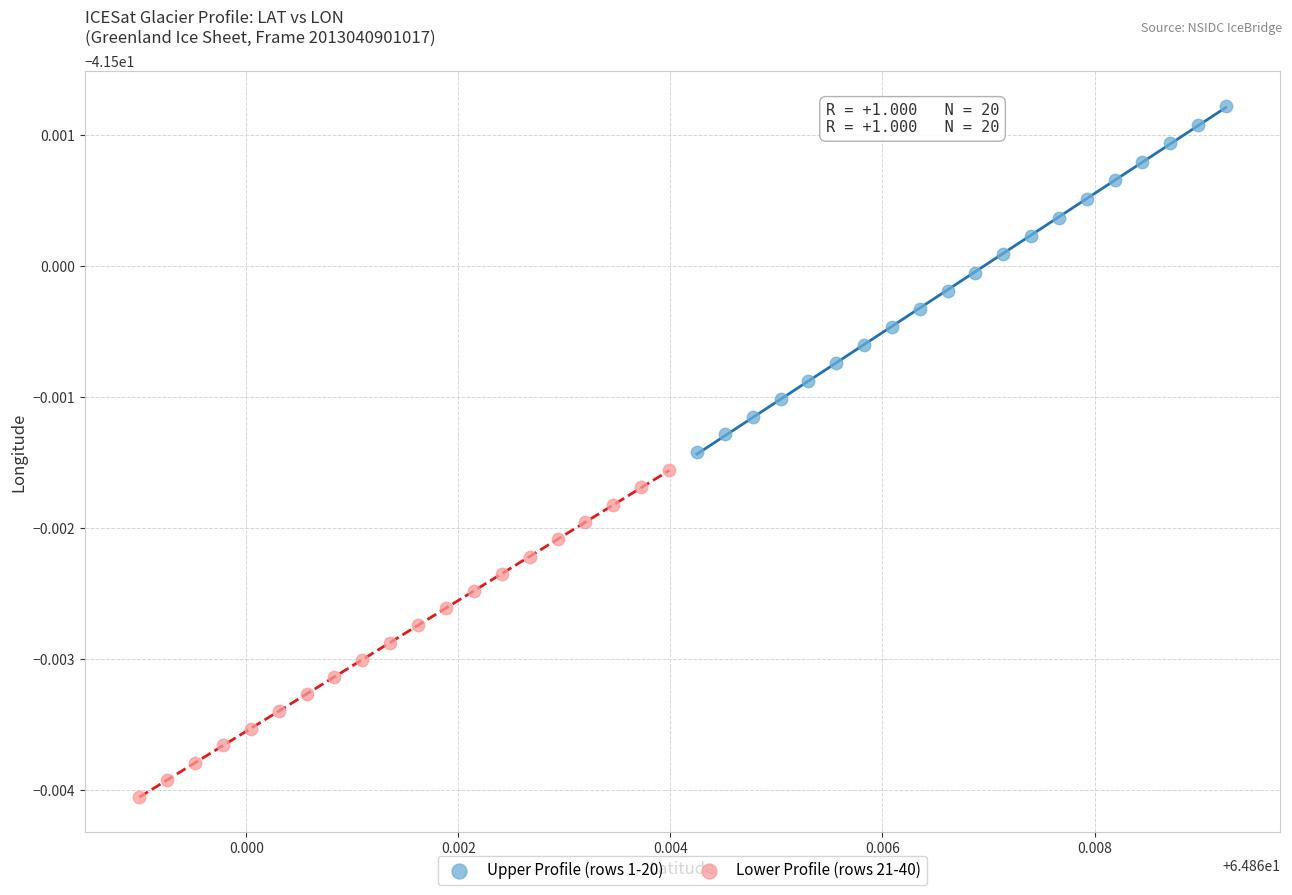

Which series contains the highest Y value?

Upper Profile (rows 1-20)